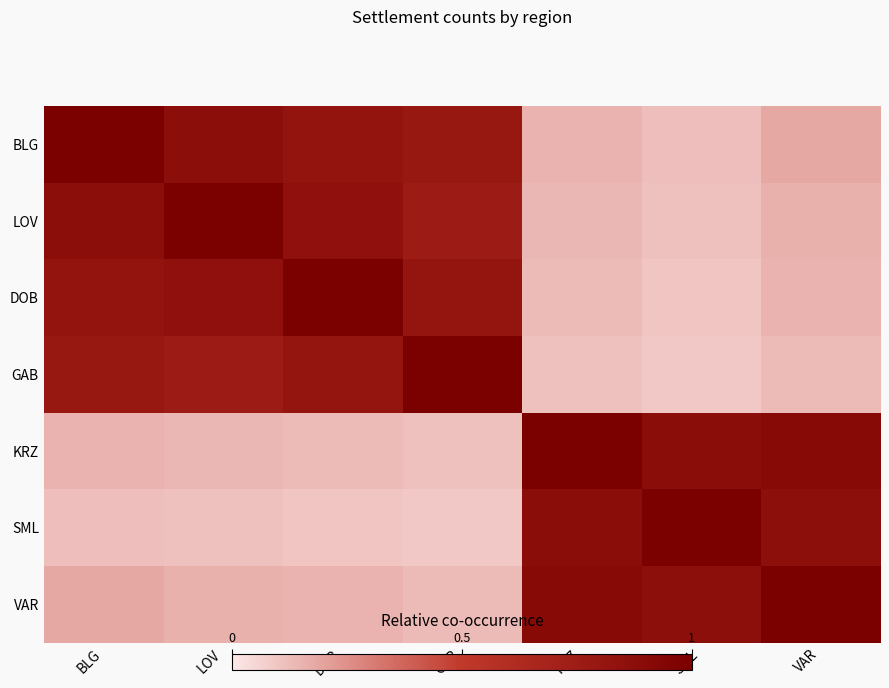

What is the difference between the highest and lowest values at SML?

0.9